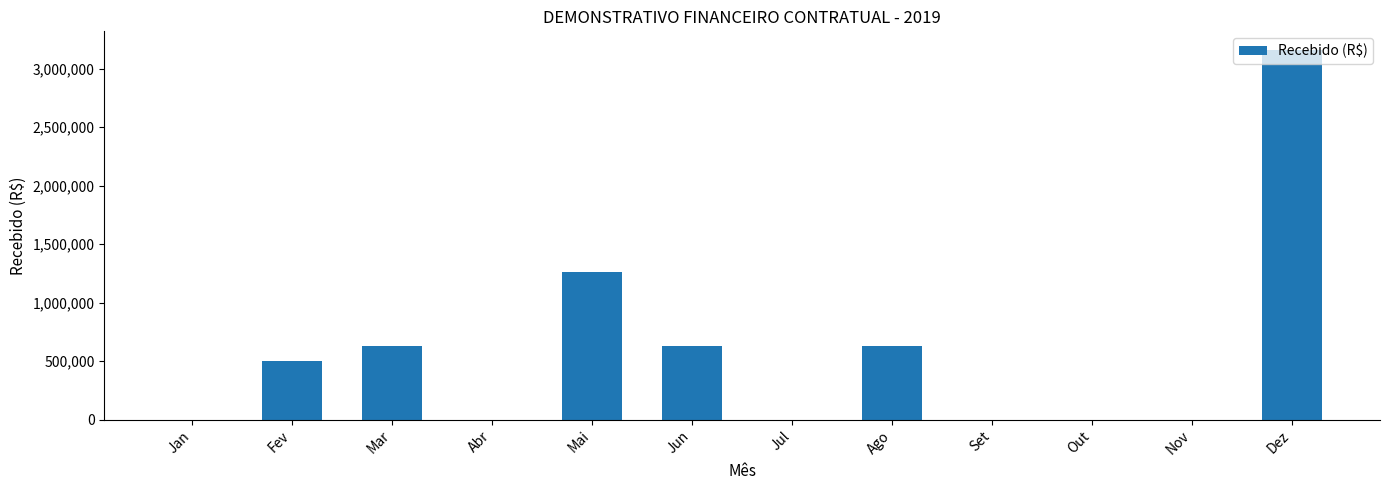

Which category has the highest value across all series?

Dez